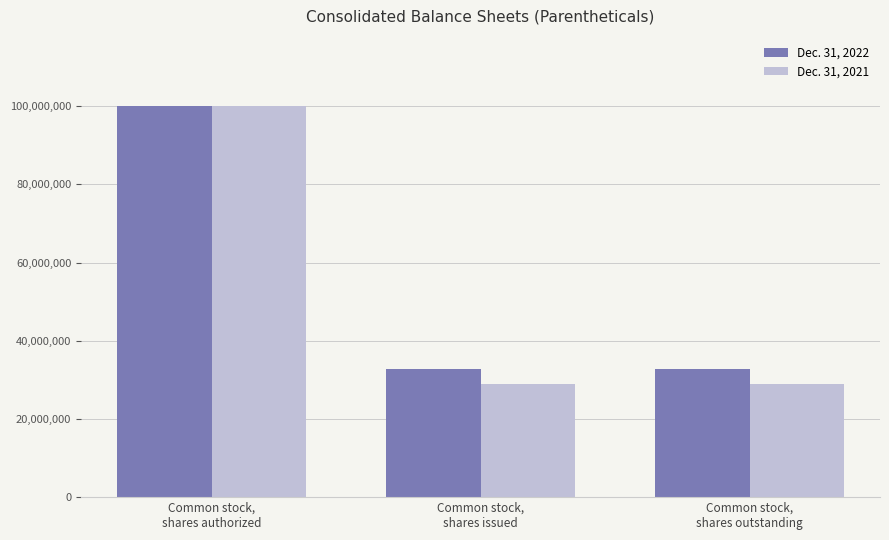

Which series has the largest range (max minus min)?

Dec. 31, 2021